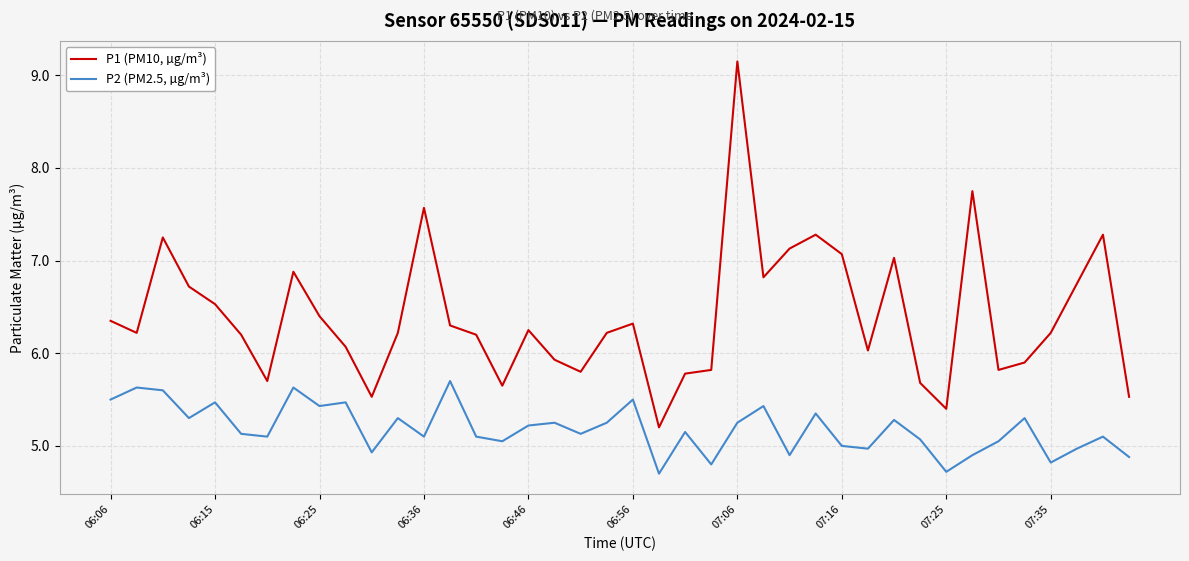

True or false: P1 (PM10, µg/m³) and P2 (PM2.5, µg/m³) intersect in this chart.

False